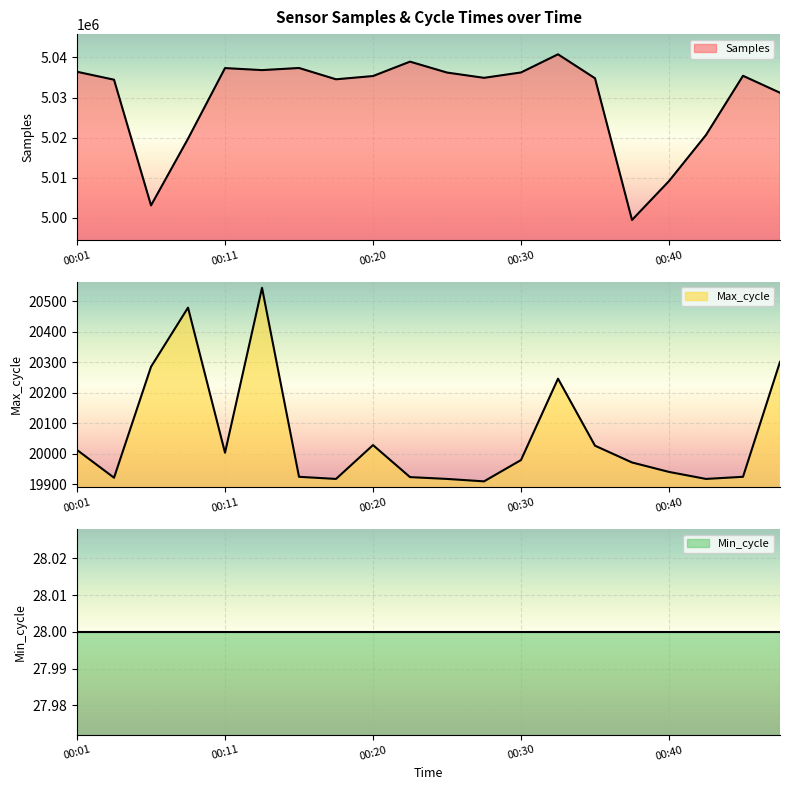

How many values in the Samples series exceed 5035368?

9